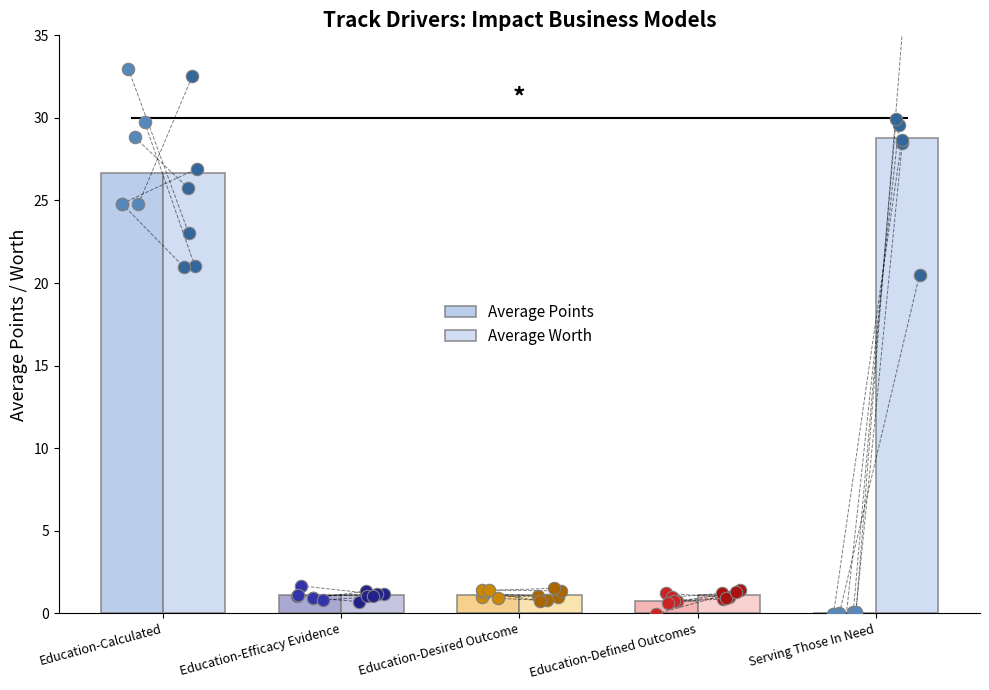

Which series contains the lowest Y value?

Average Points